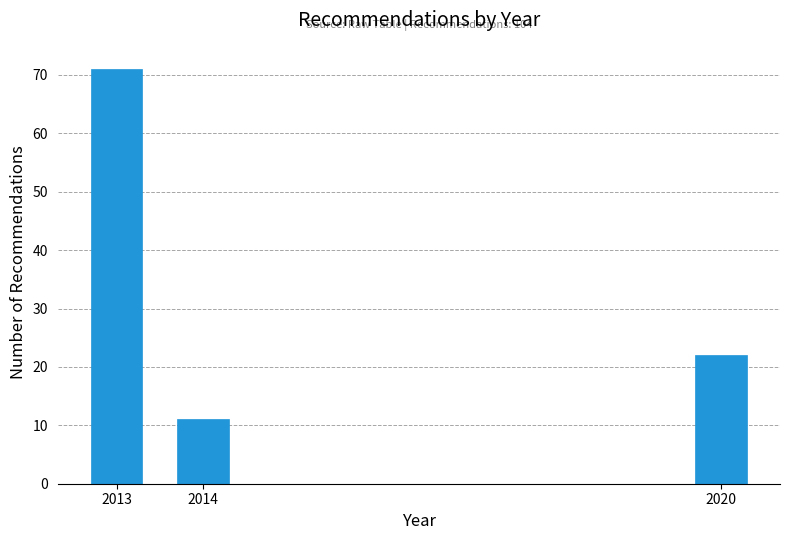

Reading right to left, extract all data points from this chart.

2020=22	2014=11	2013=71